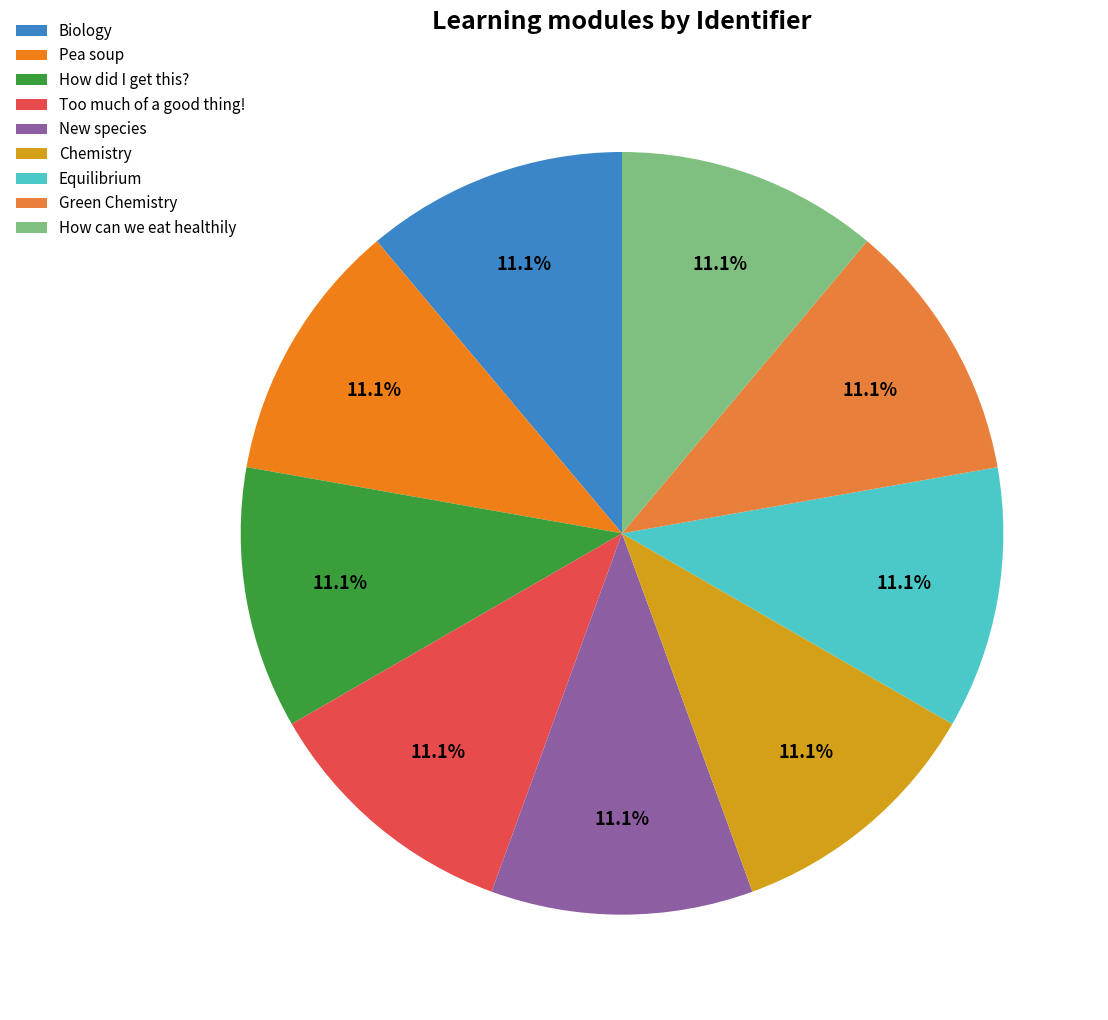

To the nearest percent, what portion does Biology represent?

11%